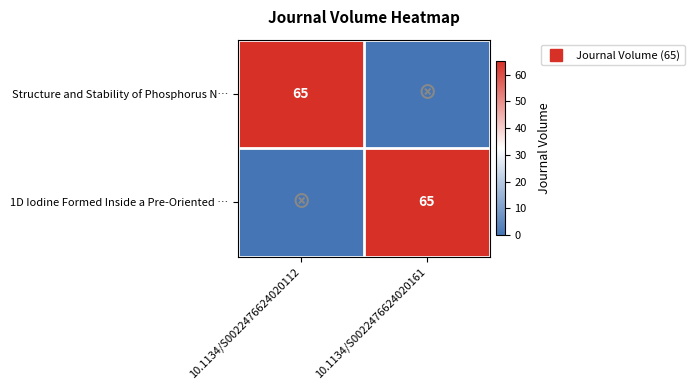

What is the average value of the 1D Iodine Formed Inside a Pre-Oriented … series?

32